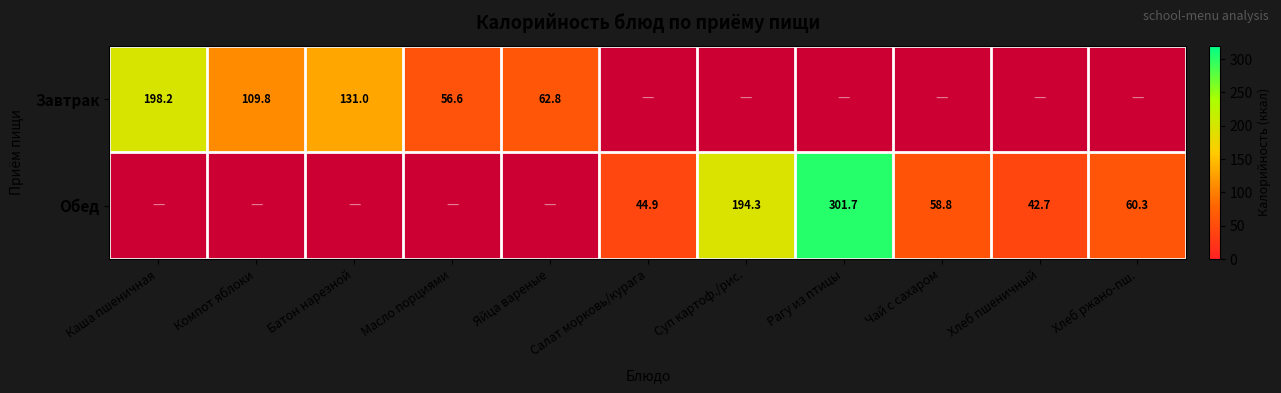

The value of Завтрак at Компот яблоки is 109.8. True or false?

True